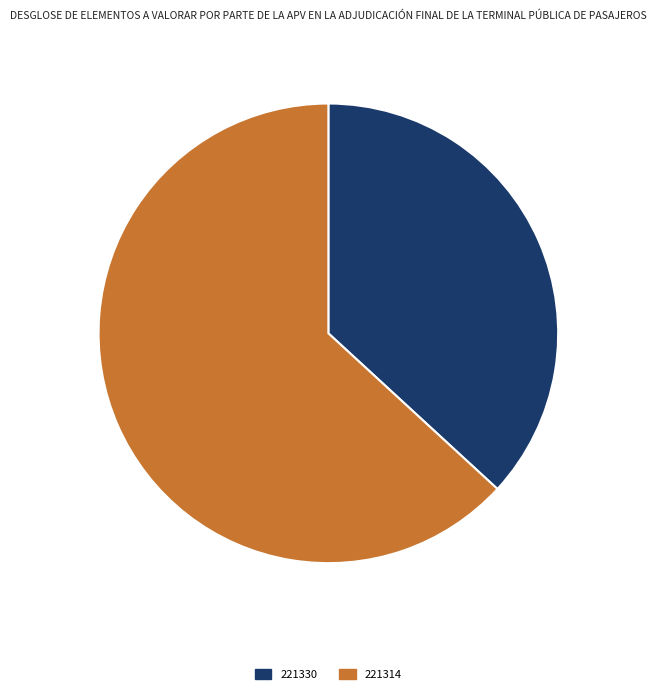

Rank the categories by value from lowest to highest.

221330, 221314